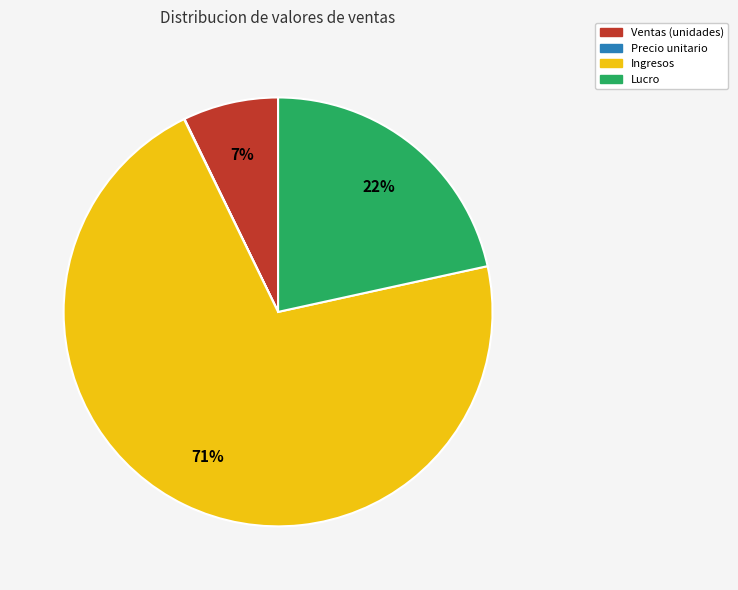

What percentage is the Ventas (unidades) slice, to the nearest percent?

7%